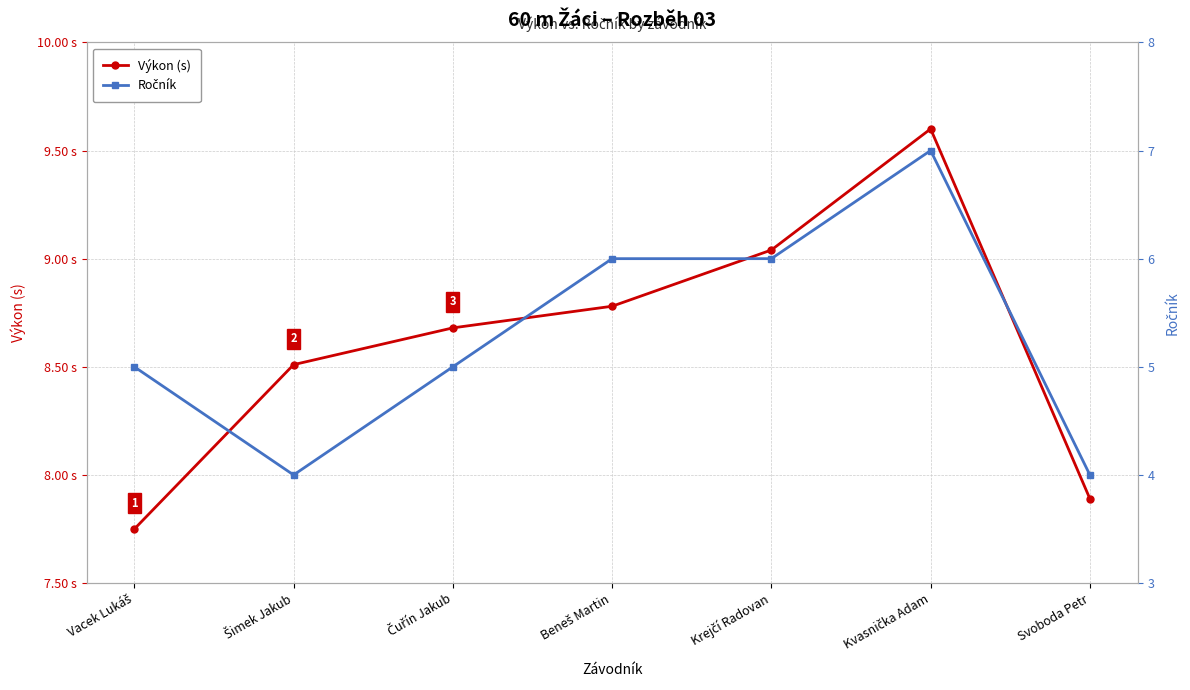

Is it true that Ročník equals 1.6 at Šimek Jakub?

False